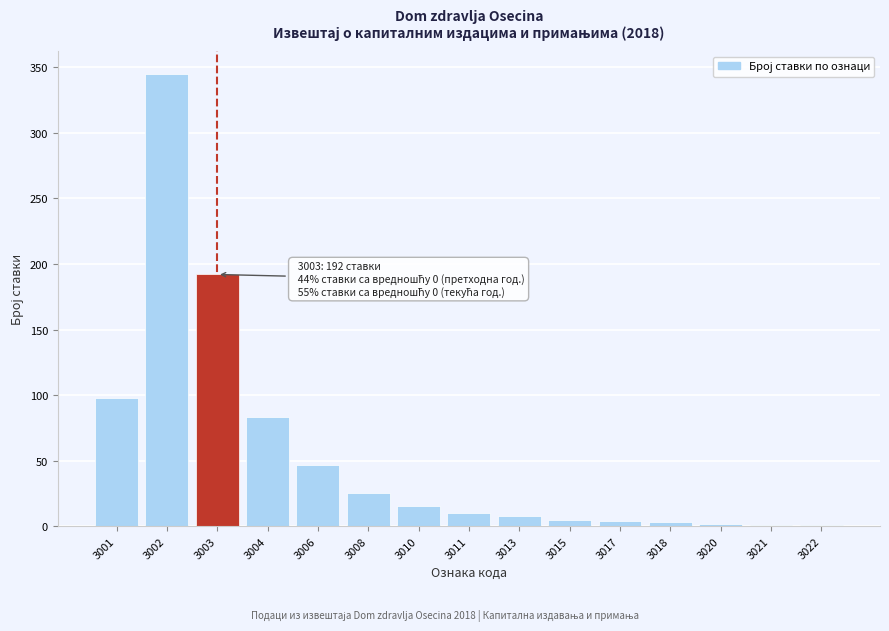

What is the sum of the values at 3008 and 3002?

370